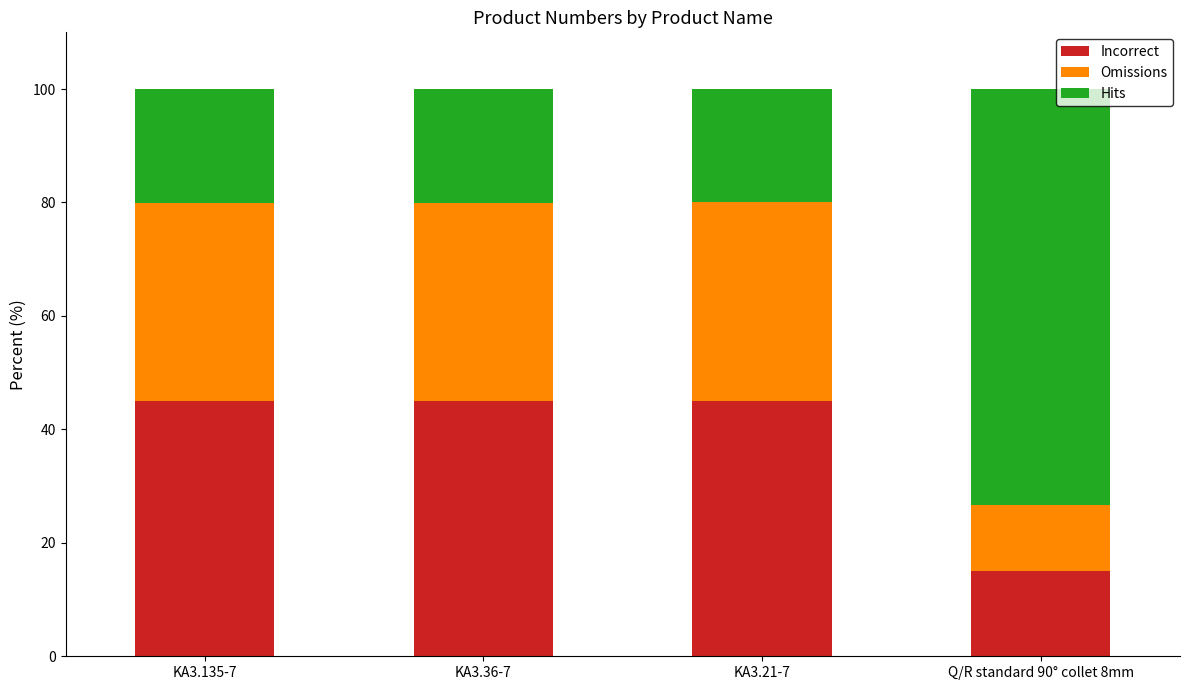

How many series are shown in this chart?

3